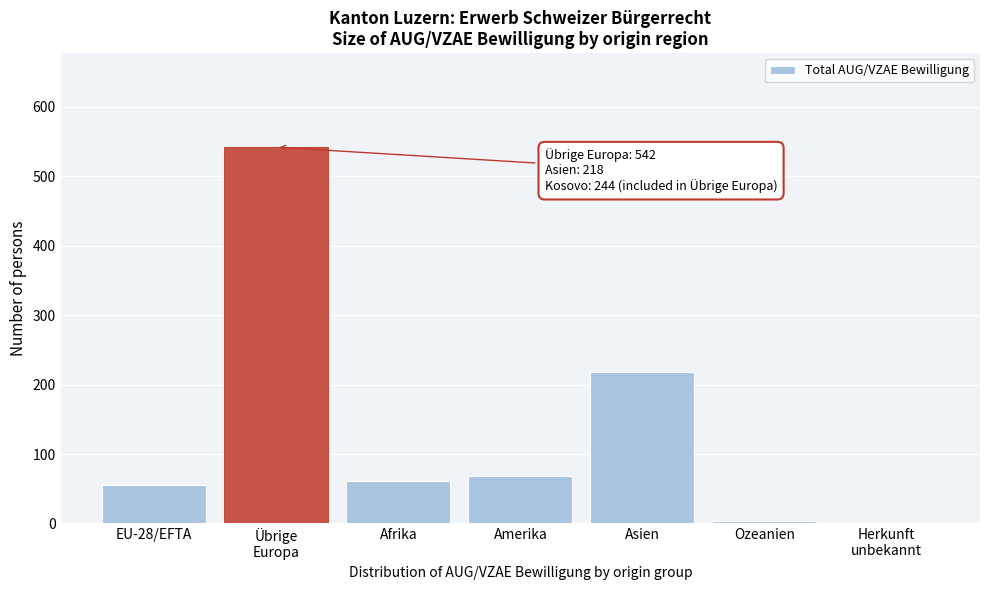

What is the sum of all values?

950